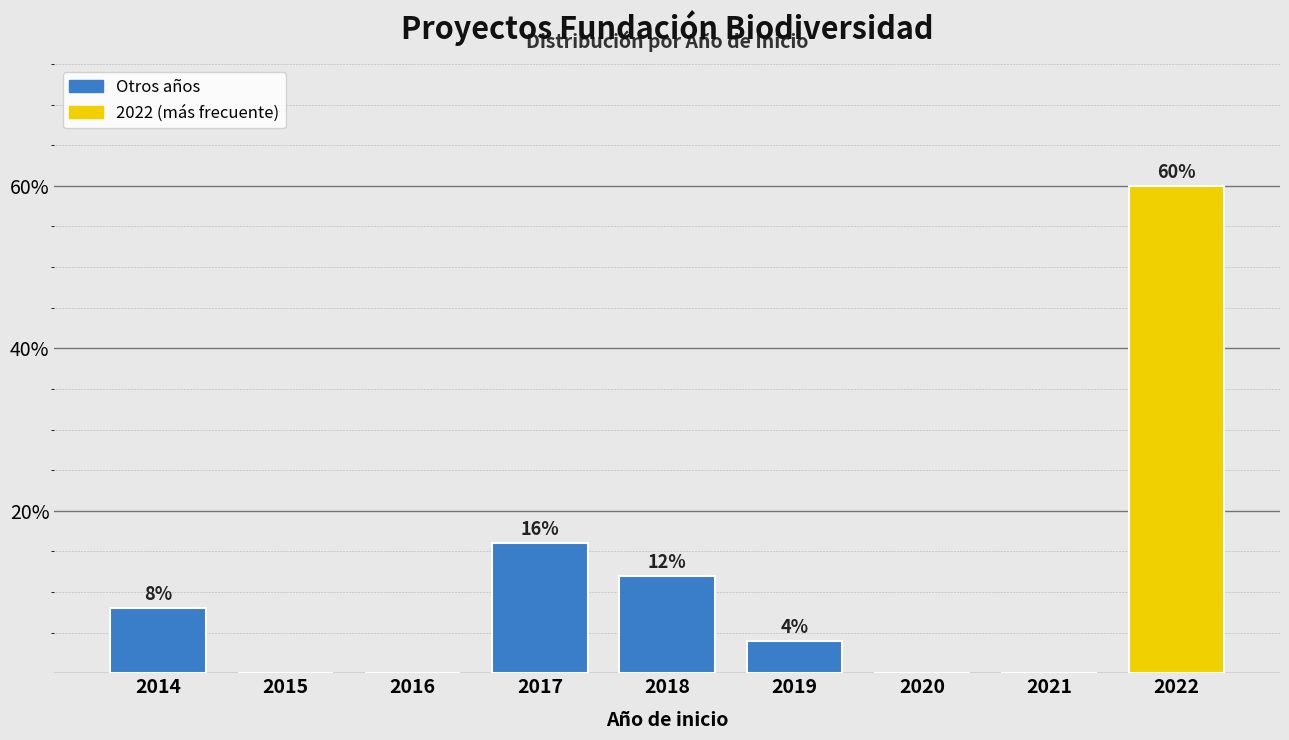

Reading left to right, extract all data points from this chart.

2014=8	2015=0	2016=0	2017=16	2018=12	2019=4	2020=0	2021=0	2022=60